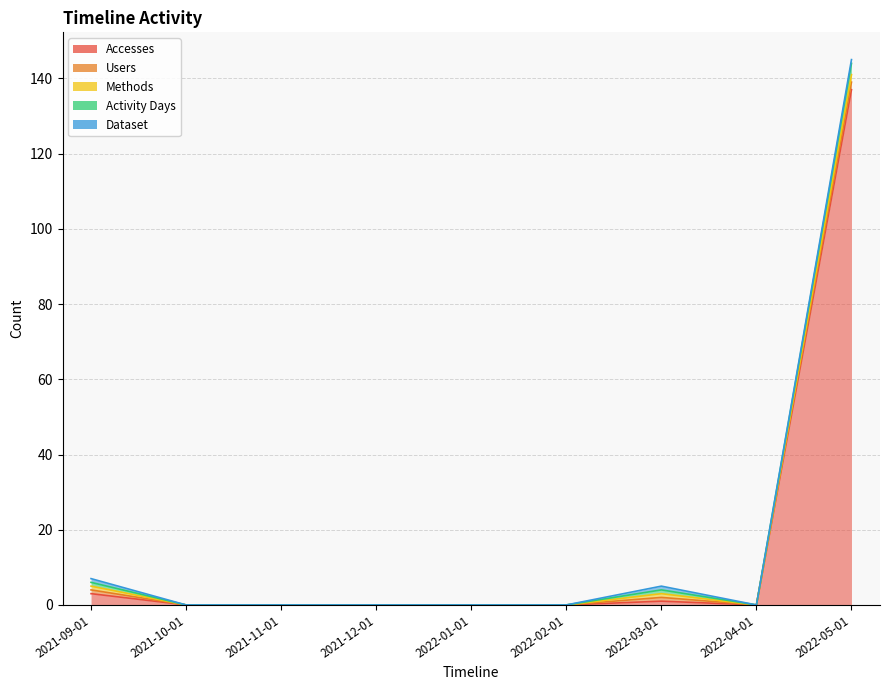

What is the label of the 5th point from the right?

2022-01-01